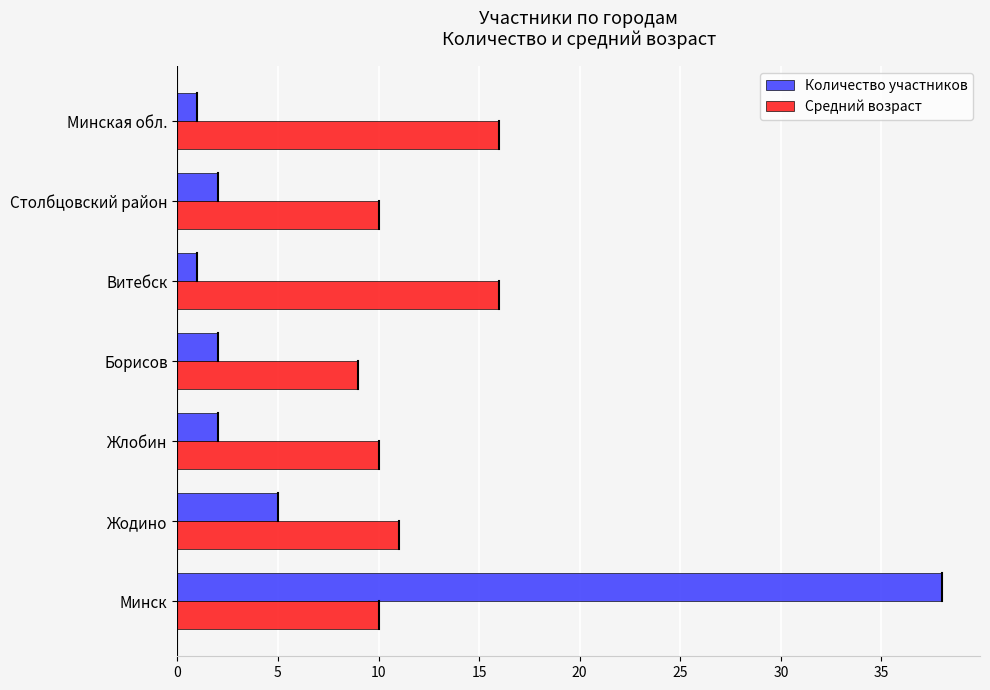

Which series has the largest total across all categories?

Средний возраст